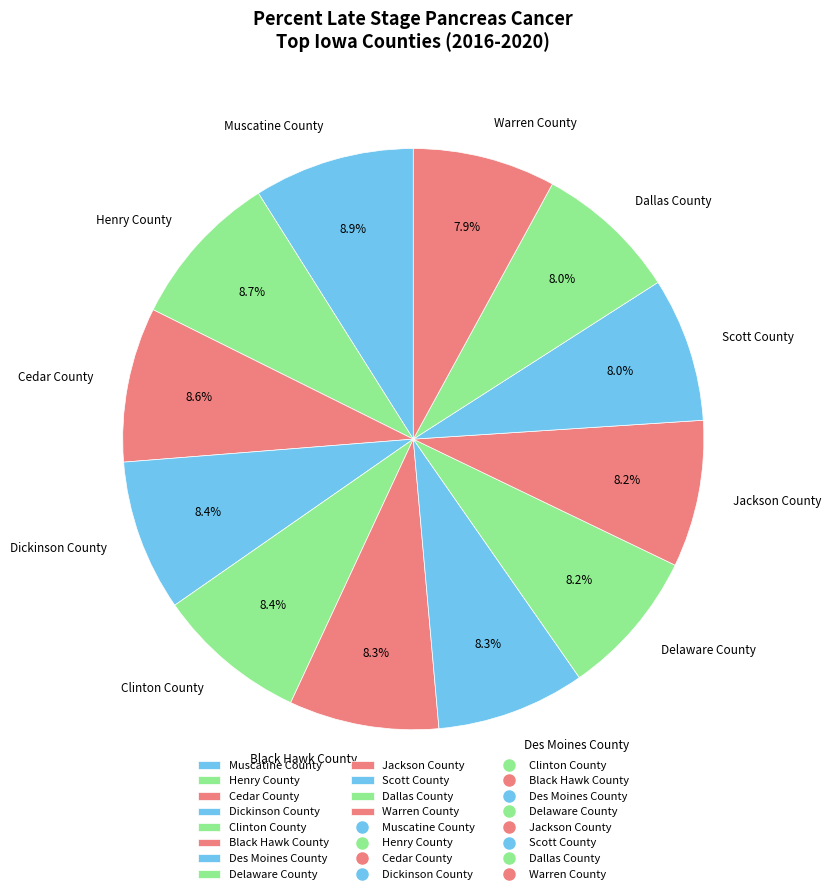

Which has a higher value, Muscatine County or Dallas County?

Muscatine County